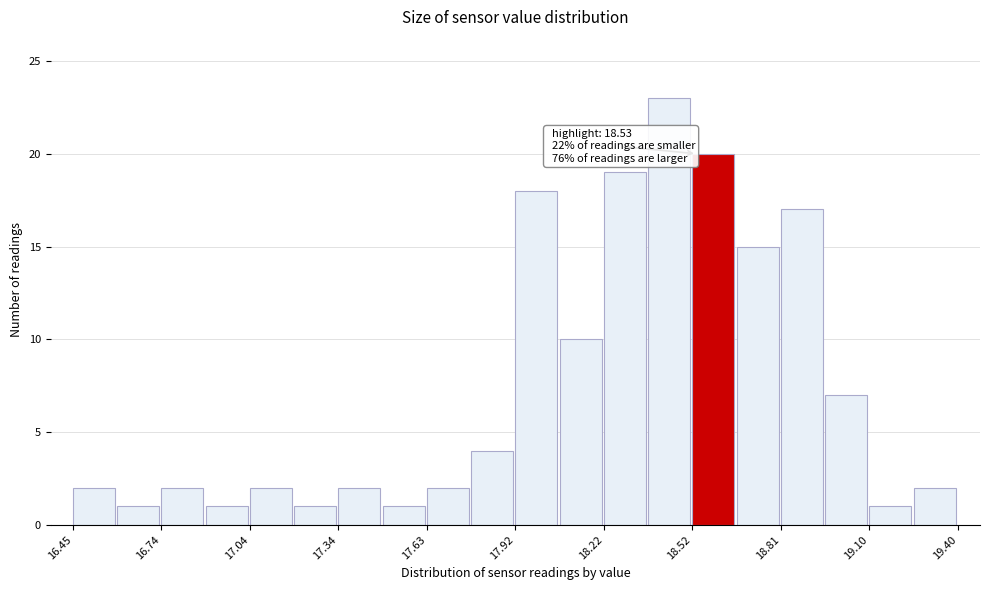

Read against the x-axis, roughly where is the centre of the tallest bar?

18.45